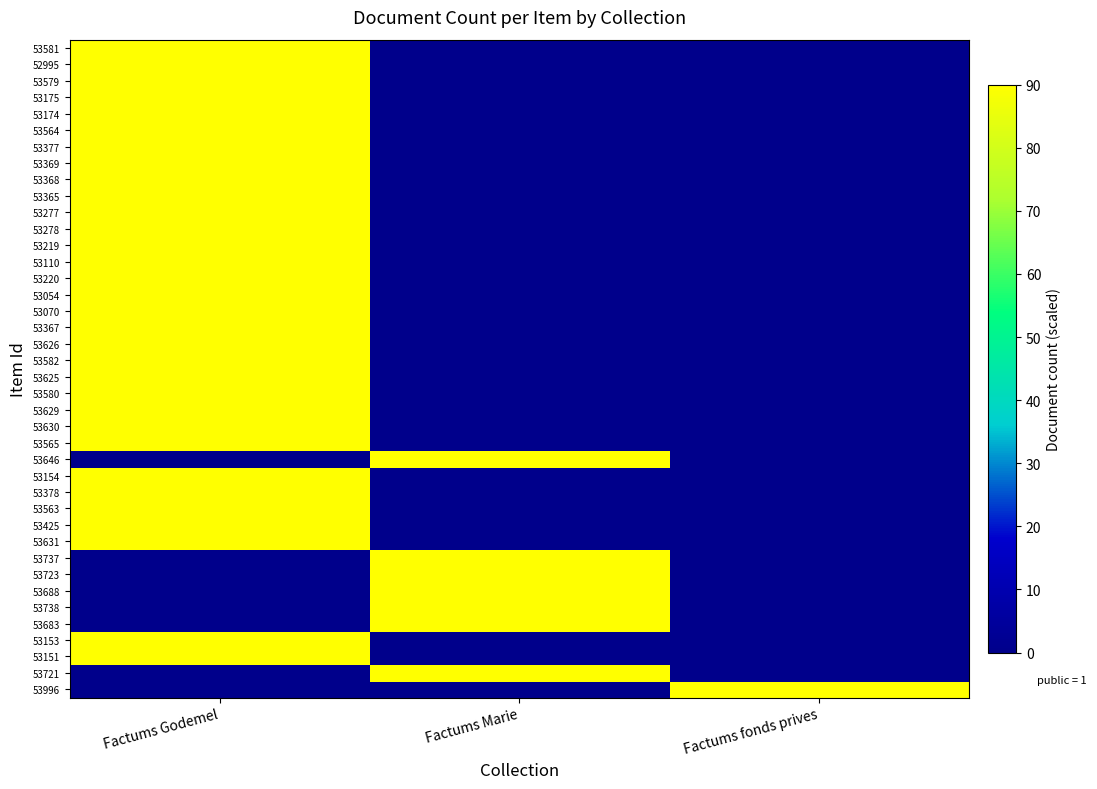

At which category is the sum across all series the highest?

Factums Godemel